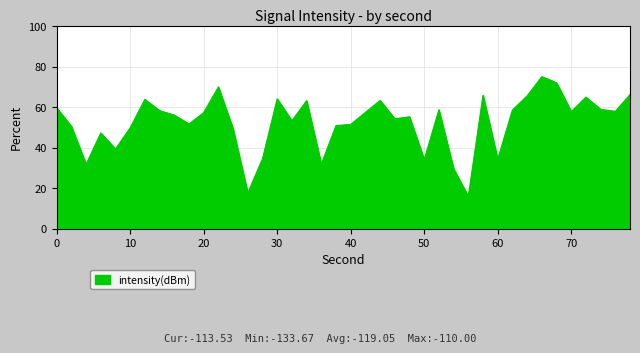

What is the minimum value shown in the chart?

15.8